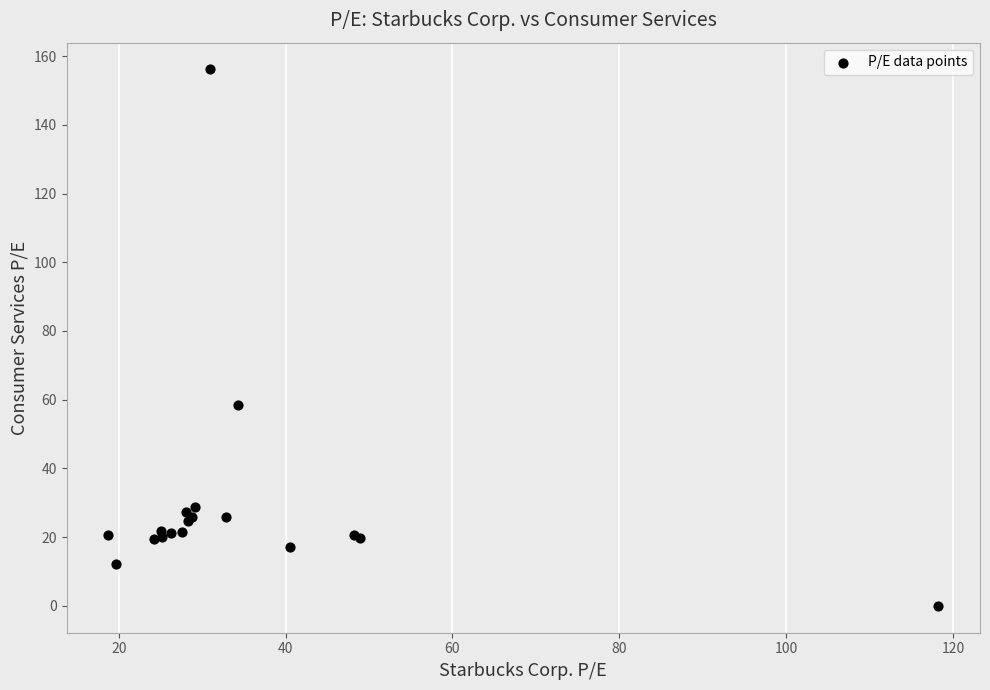

What Y value in the scatter plot is closest to 78?

58.3